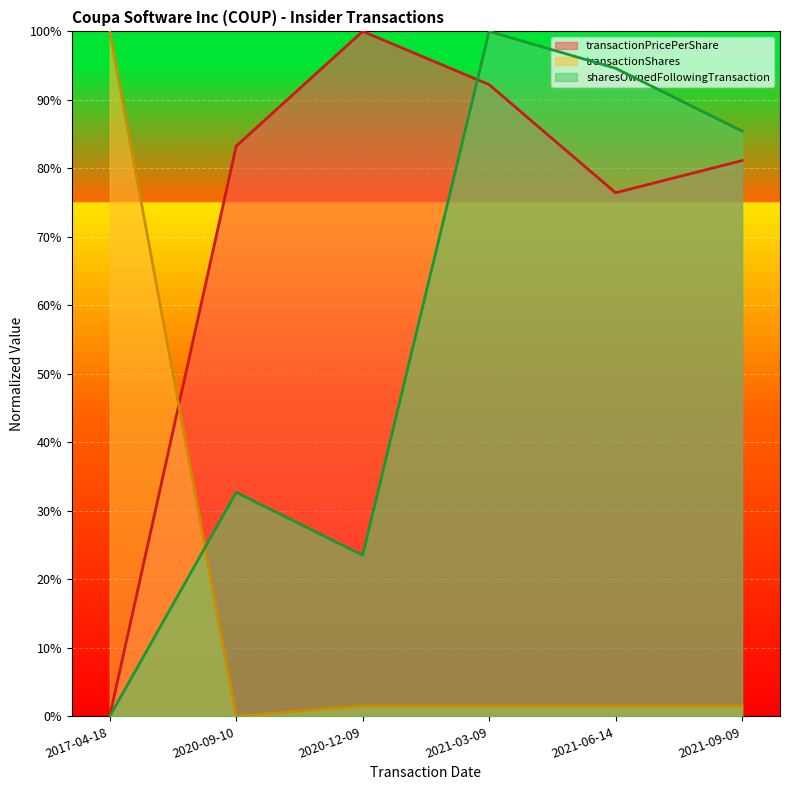

Count the number of categories in the chart.

6